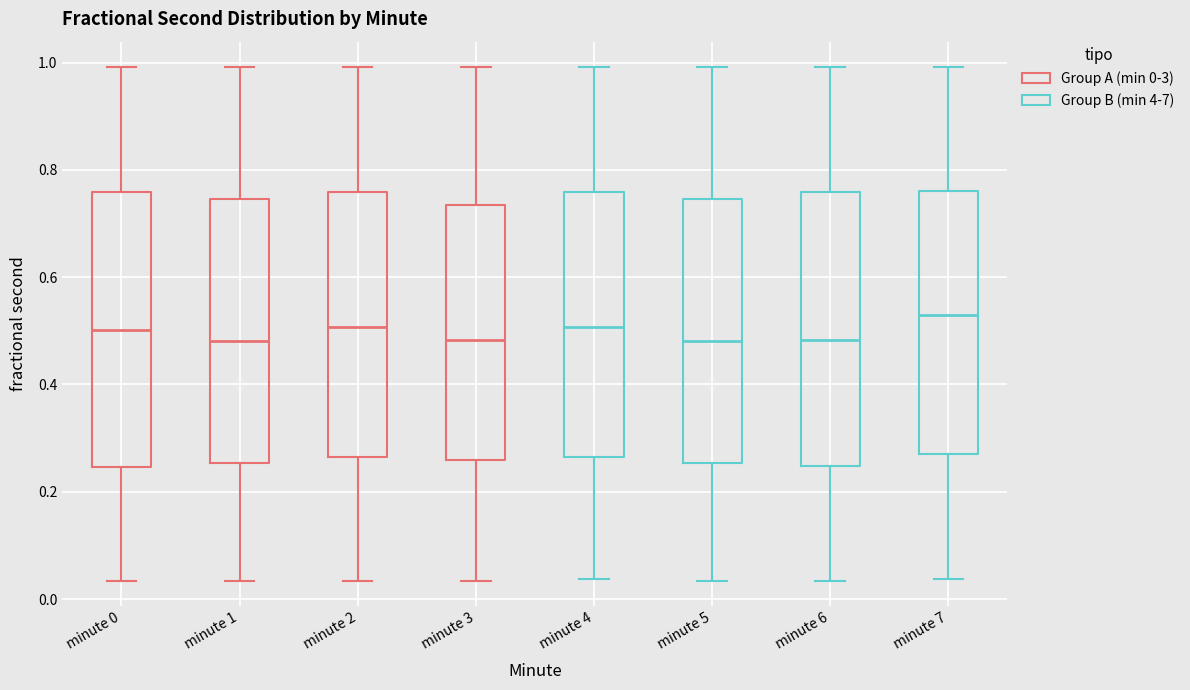

Where does the lower whisker of the box for minute 7 end on the y-axis? The values are not printed on the chart, so give them approximately, as read against the axis.

0.04